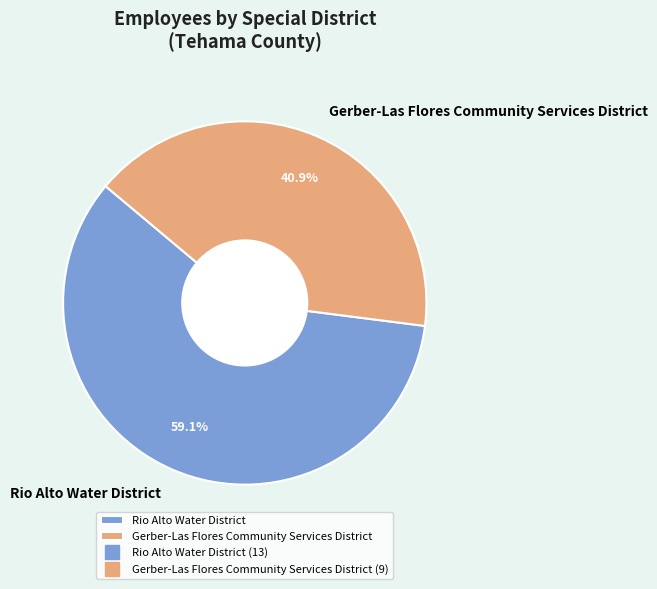

What percentage is NOT represented by Gerber-Las Flores Community Services District?

59.1%